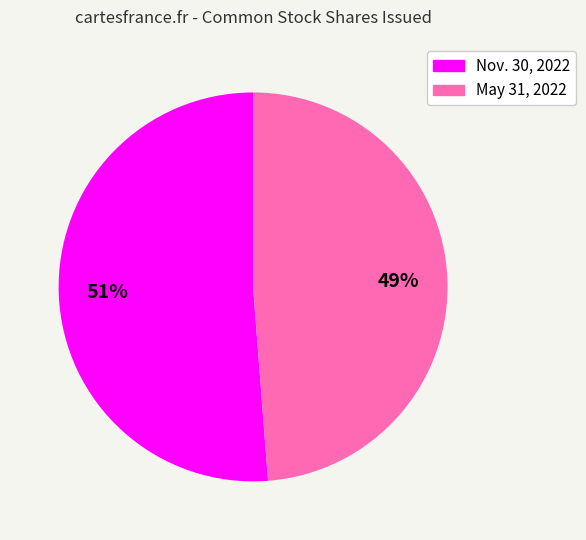

To the nearest percent, what is the average slice percentage?

50%